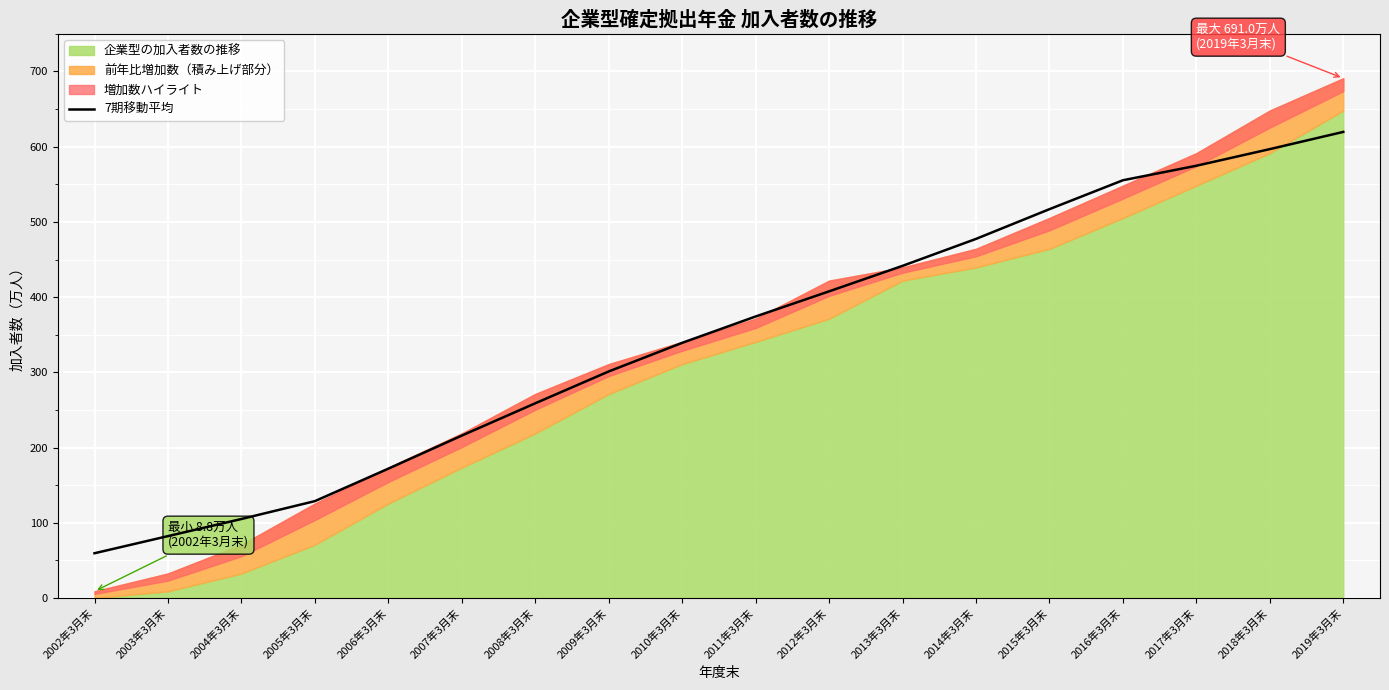

At which category does the chart reach its minimum across all series?

2002年3月末